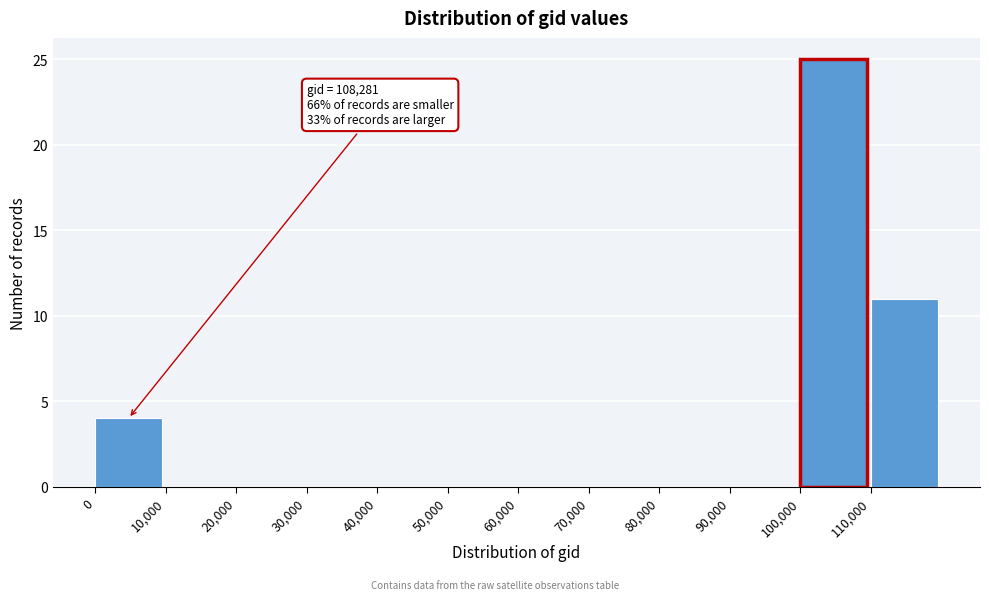

Over which range of the x-axis is the bar tallest?

100000 to 110000